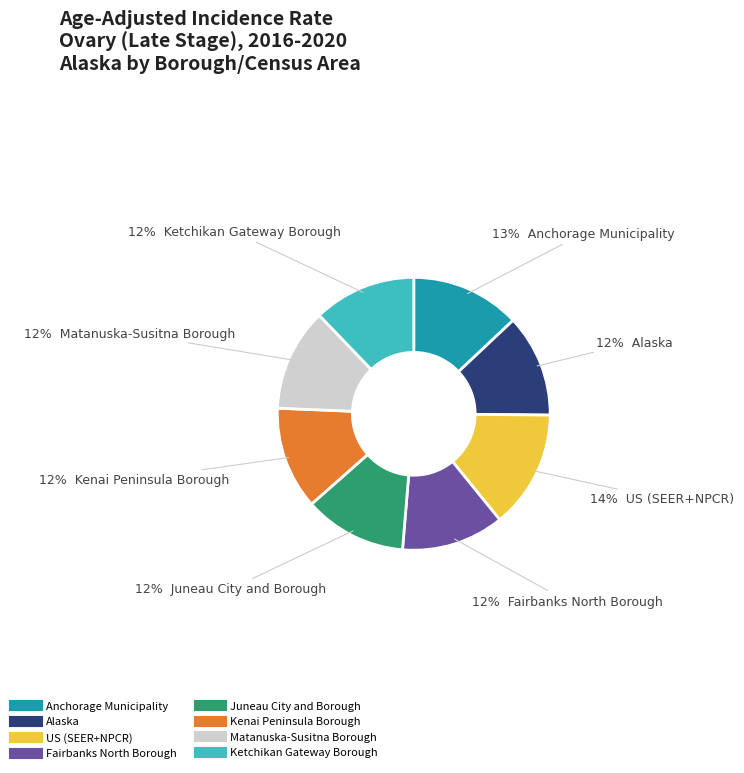

True or false: US (SEER+NPCR) accounts for 14% of the total.

True